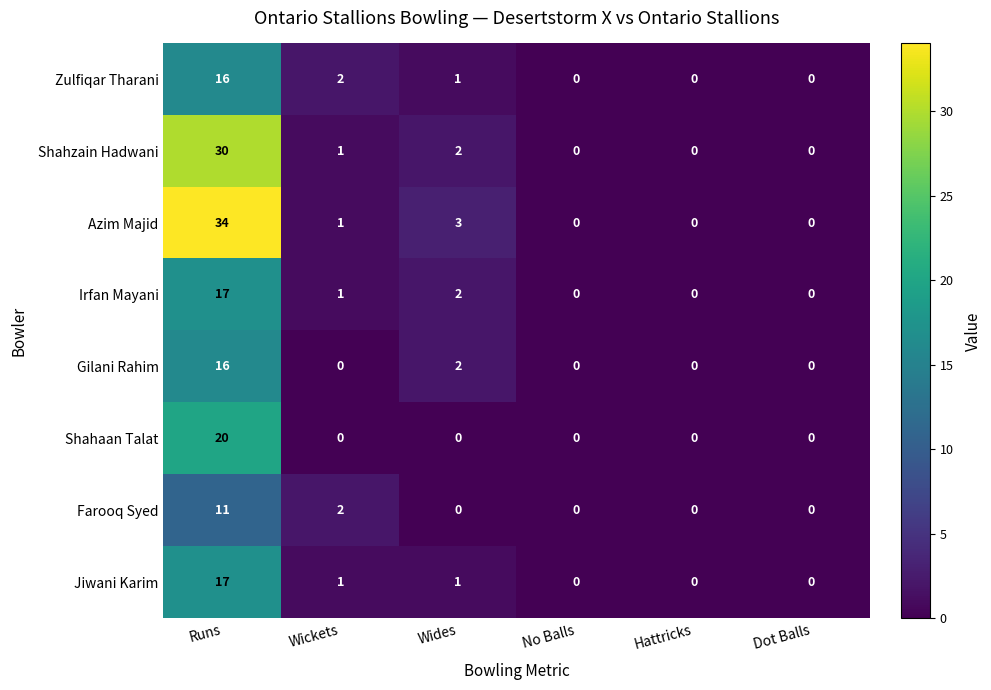

Is the value of Gilani Rahim at No Balls greater than the value of Zulfiqar Tharani at Runs?

No